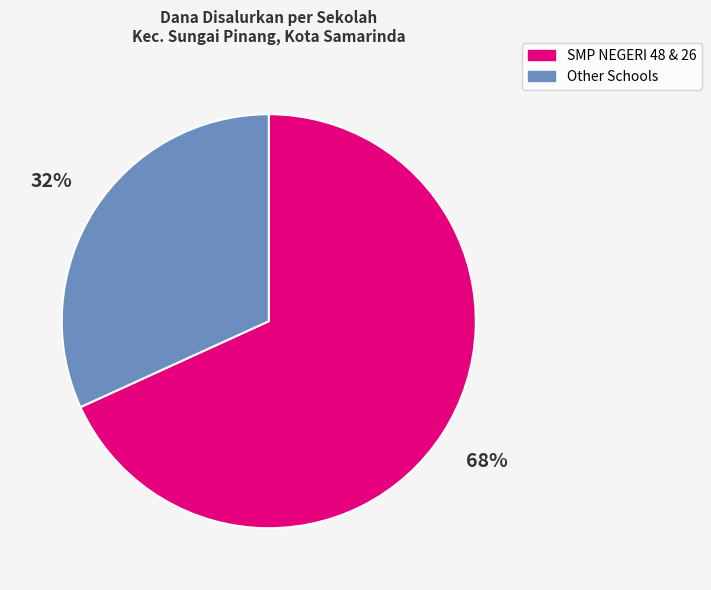

Does any single category account for the majority?

Yes